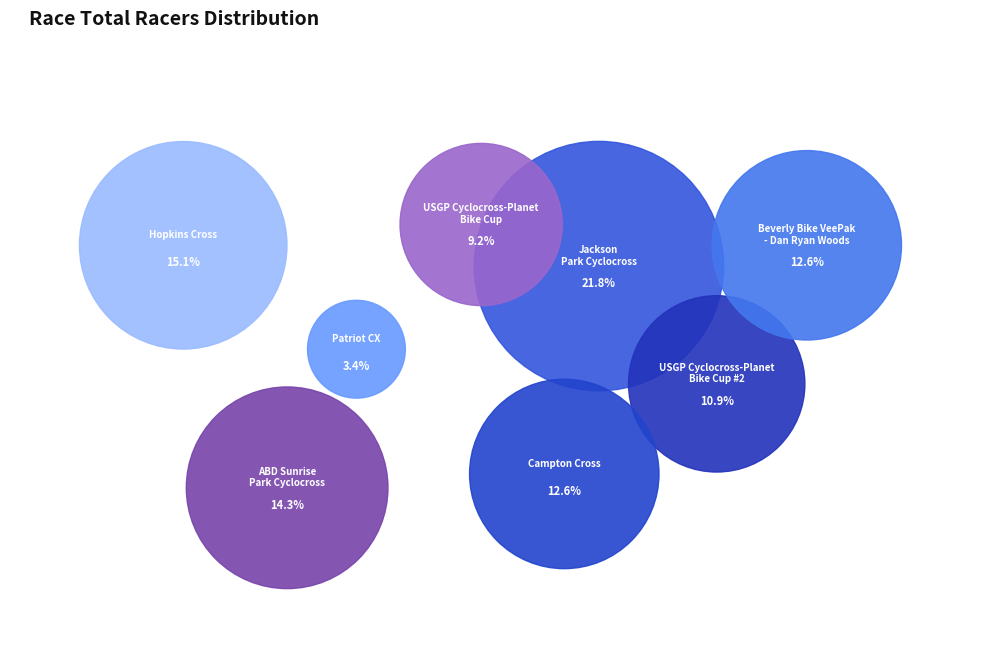

To the nearest percent, what is the difference between the largest and smallest slice percentages?

18%